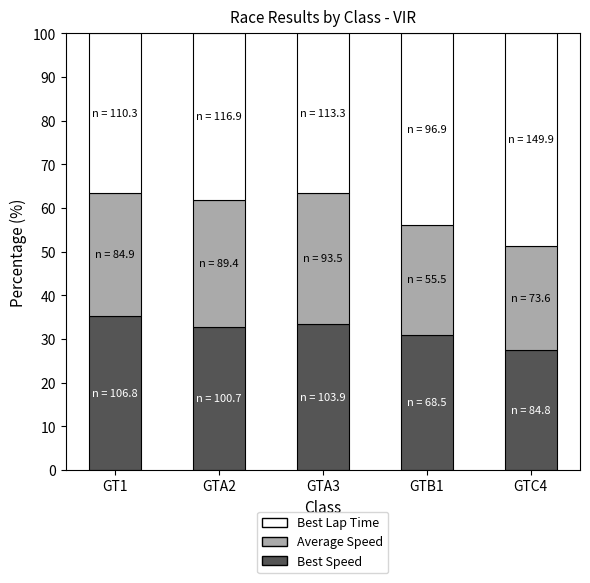

Does the chart contain stacked bars?

Yes